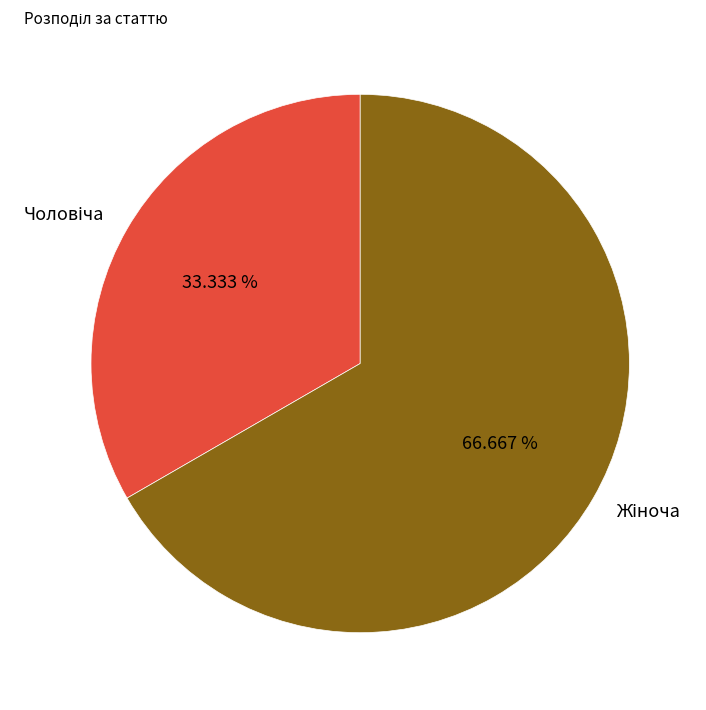

Is there a majority slice in this chart?

Yes